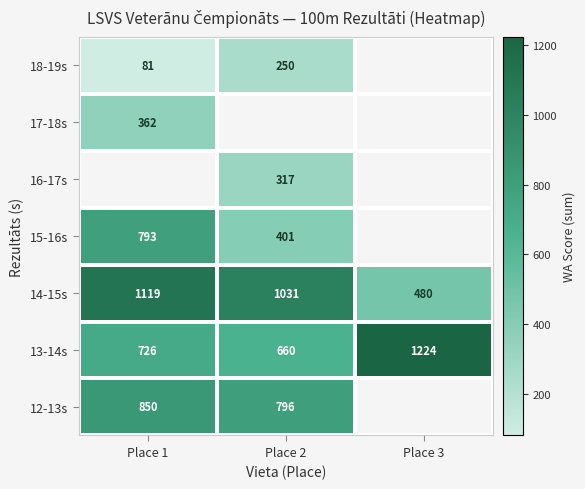

Which category has the highest value in the 13-14s series?

Place 3